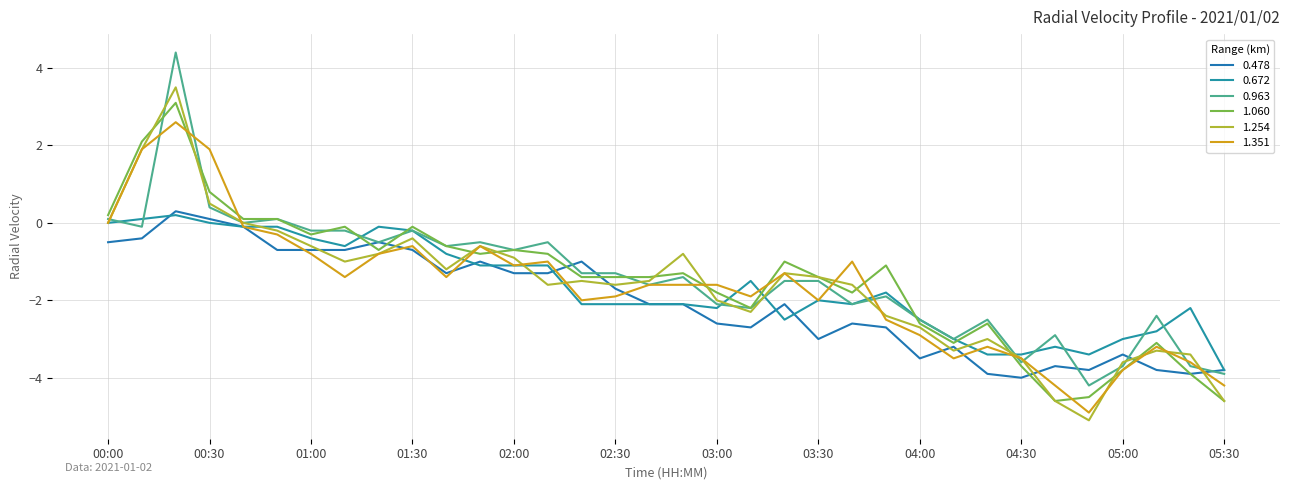

Which category has the highest value across all series?

00:20